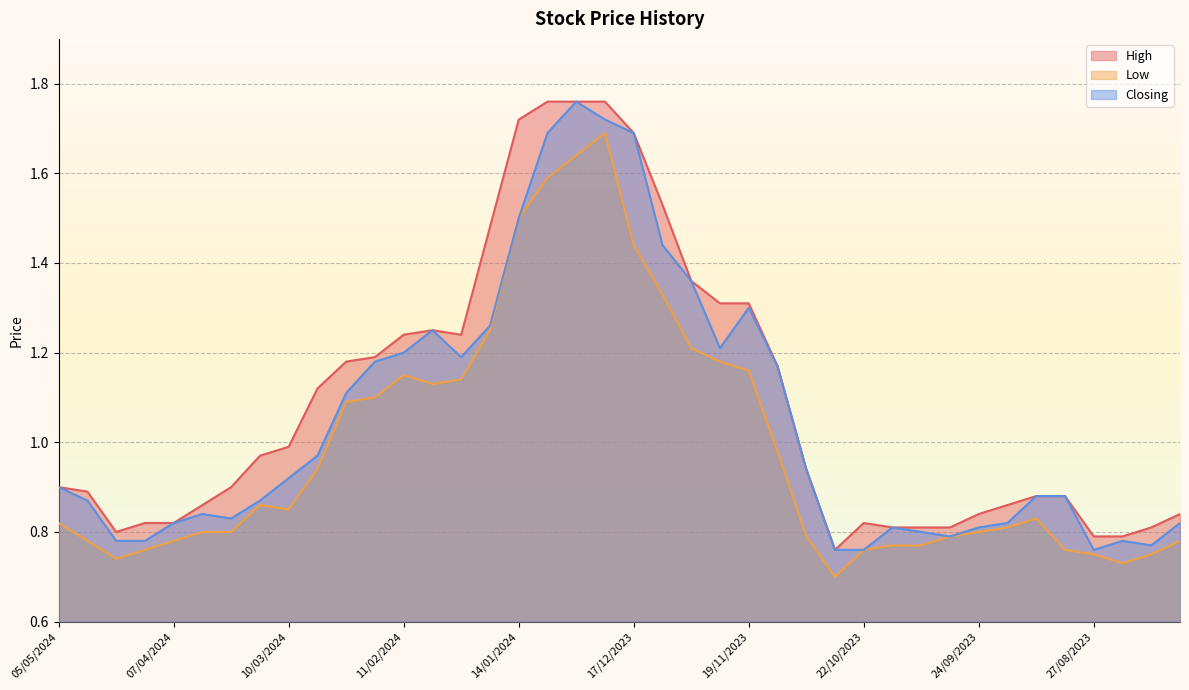

What are all the series names shown in the legend?

High, Low, Closing